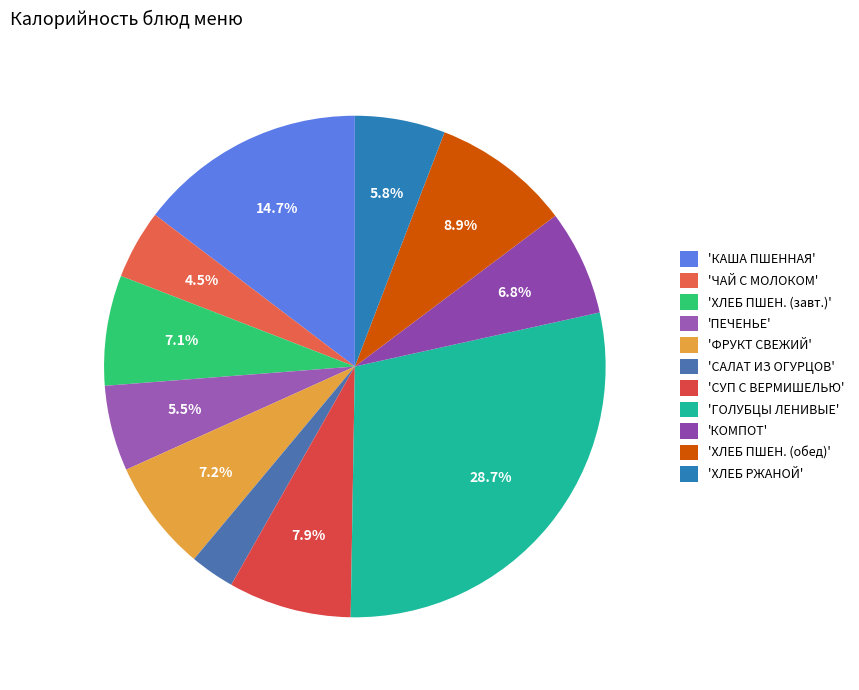

Rank the categories by value from highest to lowest.

ГОЛУБЦЫ ЛЕНИВЫЕ, КАША ПШЕННАЯ МОЛОЧНАЯ С МАСЛОМ, ХЛЕБ ПШЕНИЧНЫЙ (обед), СУП С ВЕРМИШЕЛЬЮ С КУРИЦЕЙ, ФРУКТ СВЕЖИЙ, ХЛЕБ ПШЕНИЧНЫЙ (завтрак), КОМПОТ ИЗ АПЕЛЬСИНОВ, ХЛЕБ РЖАНОЙ, КОНДИТЕРСКОЕ ИЗДЕЛИЕ (ПЕЧЕНЬЕ), ЧАЙ С МОЛОКОМ, САЛАТ ИЗ СВ.ОГУРЦОВ С М/Р